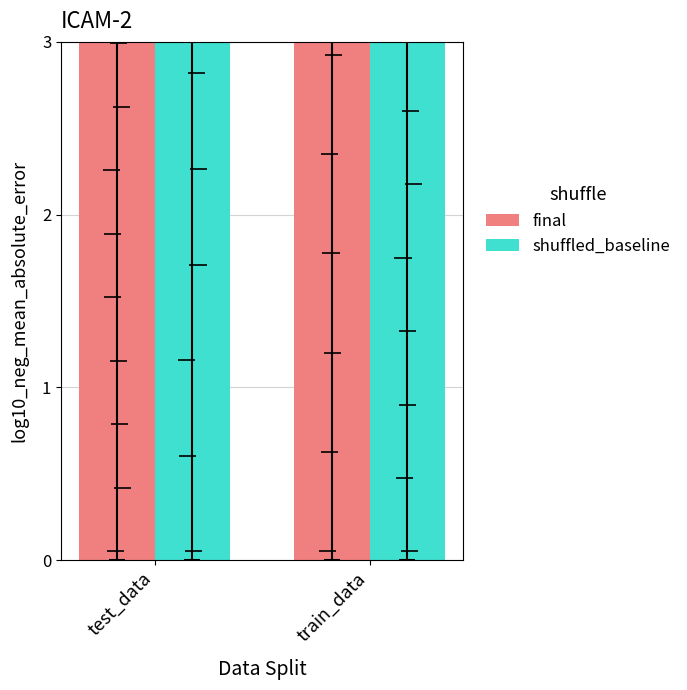

Reading left to right, transcribe all the data shown in this chart.

final: 3	6
shuffled_baseline: 6	4